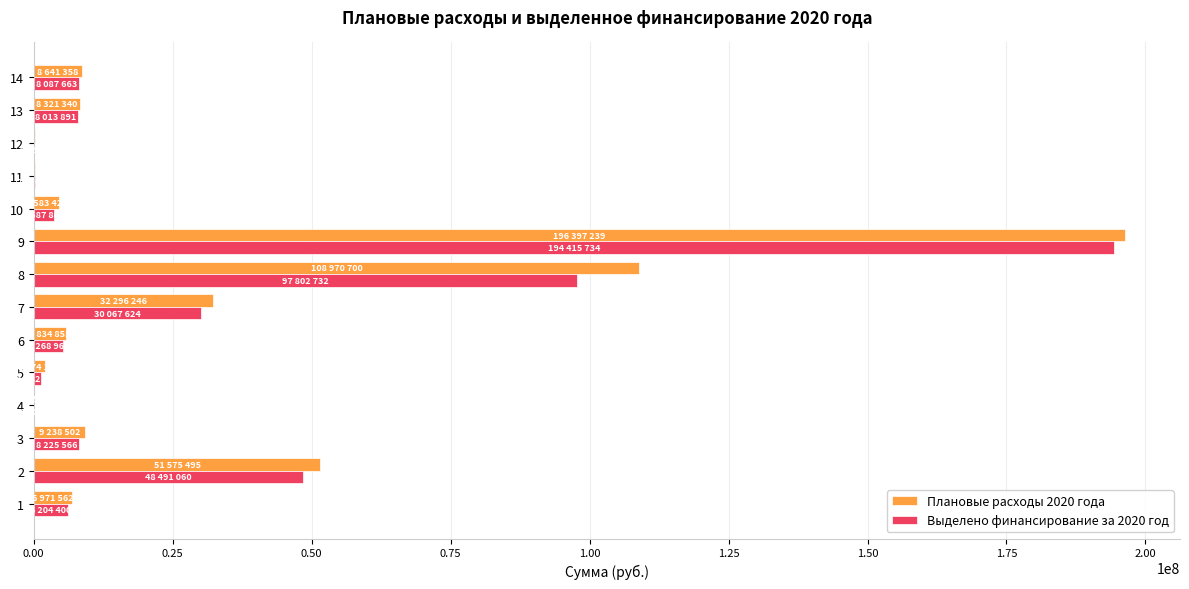

How many distinct data groups are displayed?

2